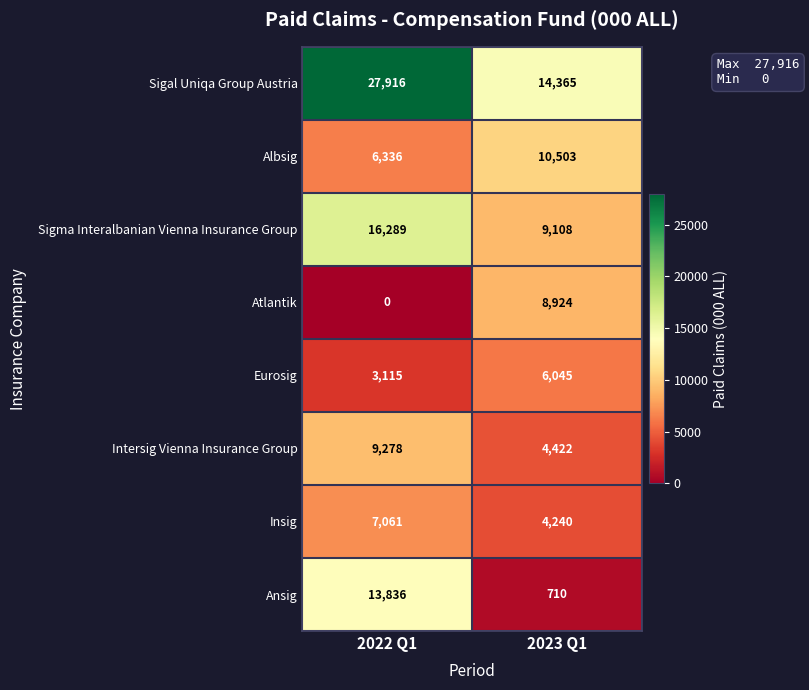

What is the approximate value of Albsig at 2023 Q1?

10503